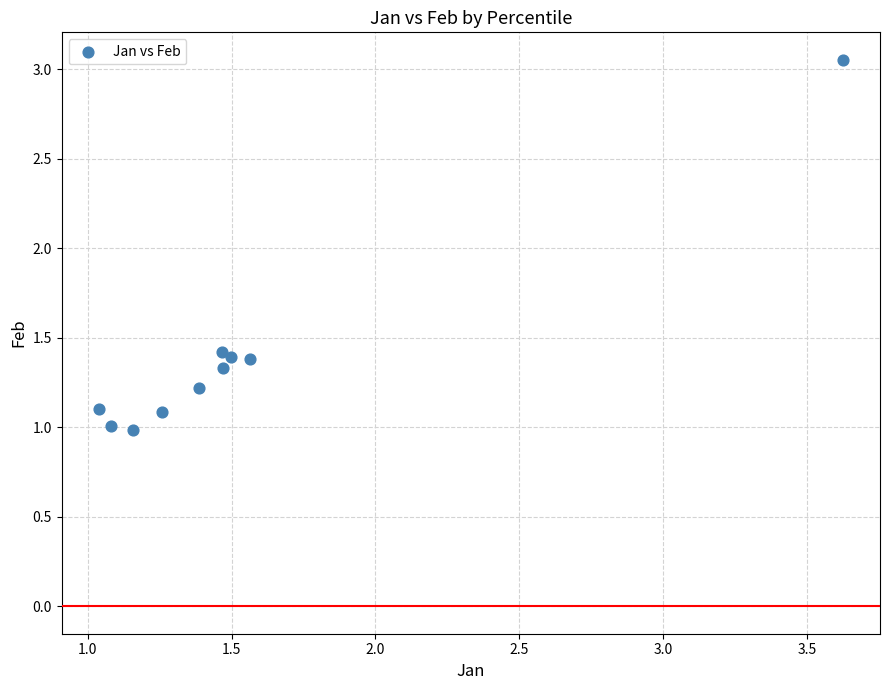

What is the range of X values (max minus min)?

2.6